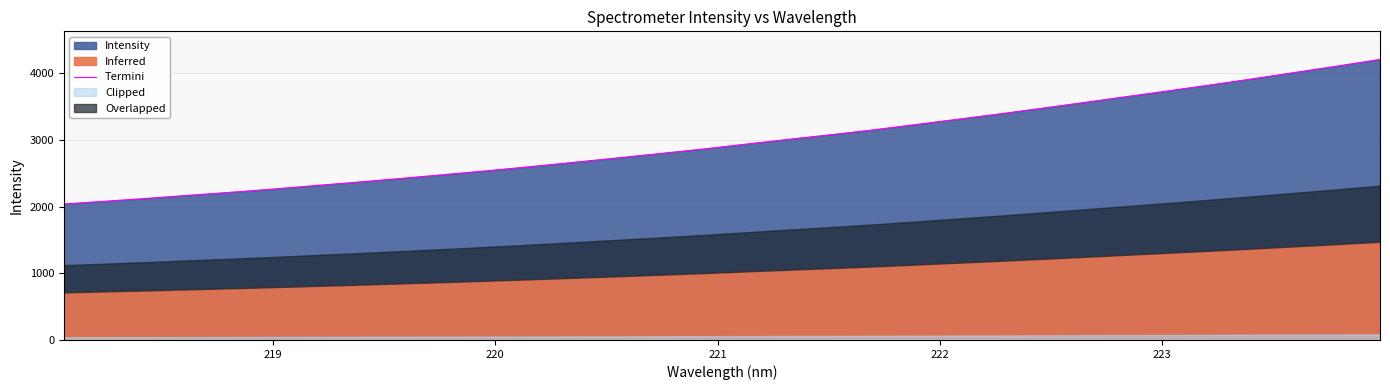

What is the value of the 22nd point from the left?

3305.0